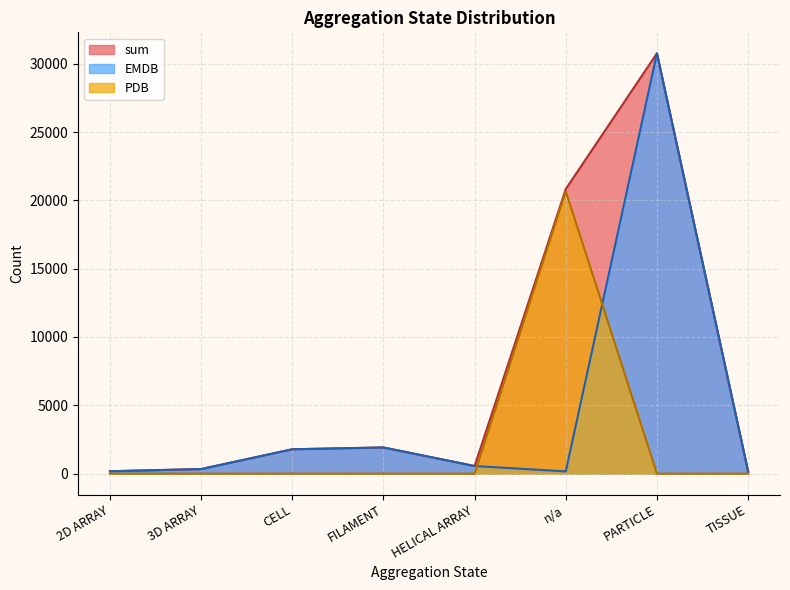

What is the difference between the sum values at 3D ARRAY and n/a?

20494